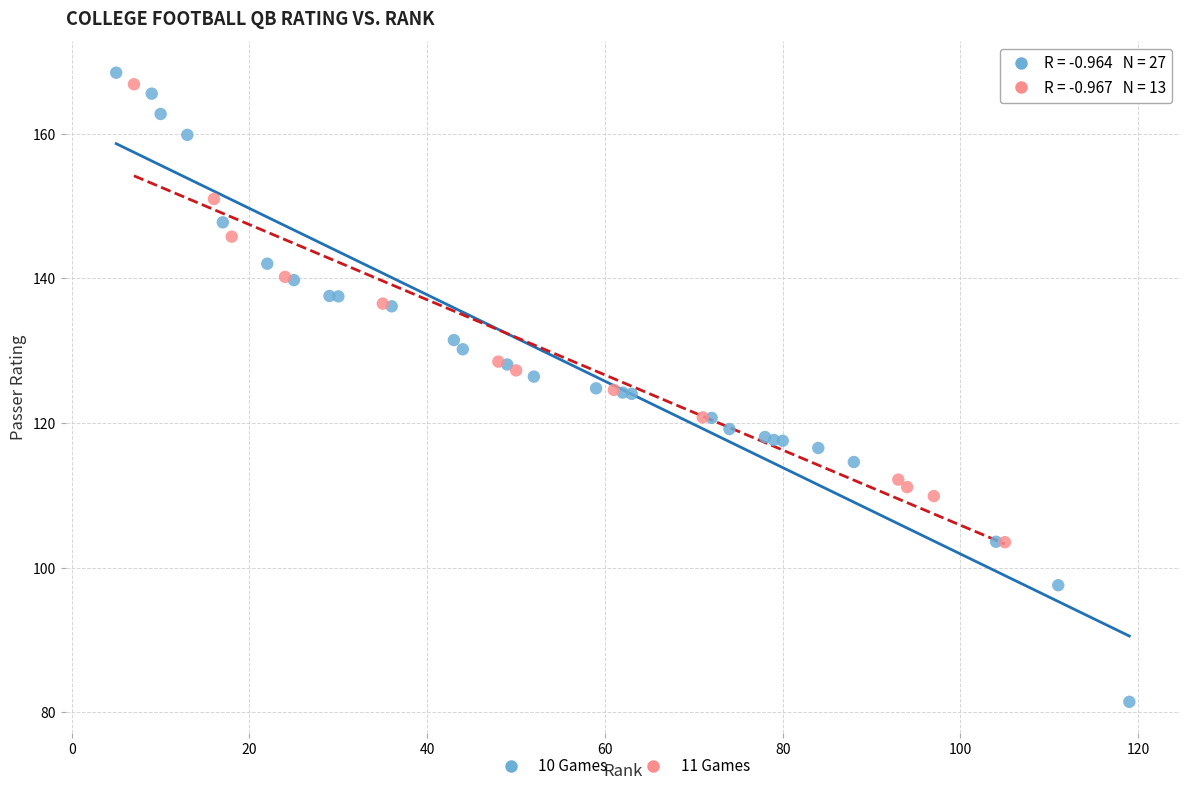

Which series reaches the minimum Y coordinate?

10 Games